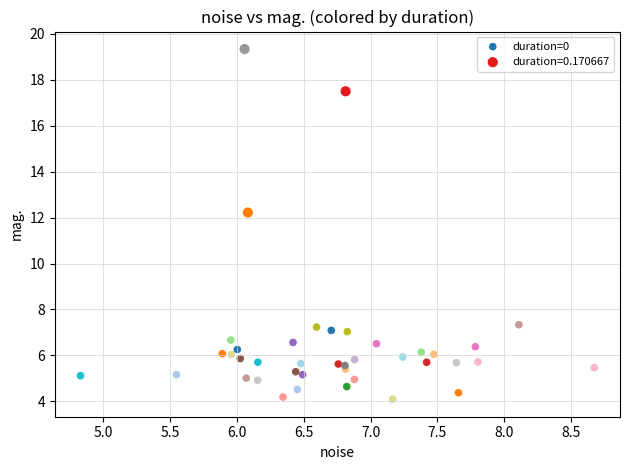

Which series reaches the minimum Y coordinate?

duration=0